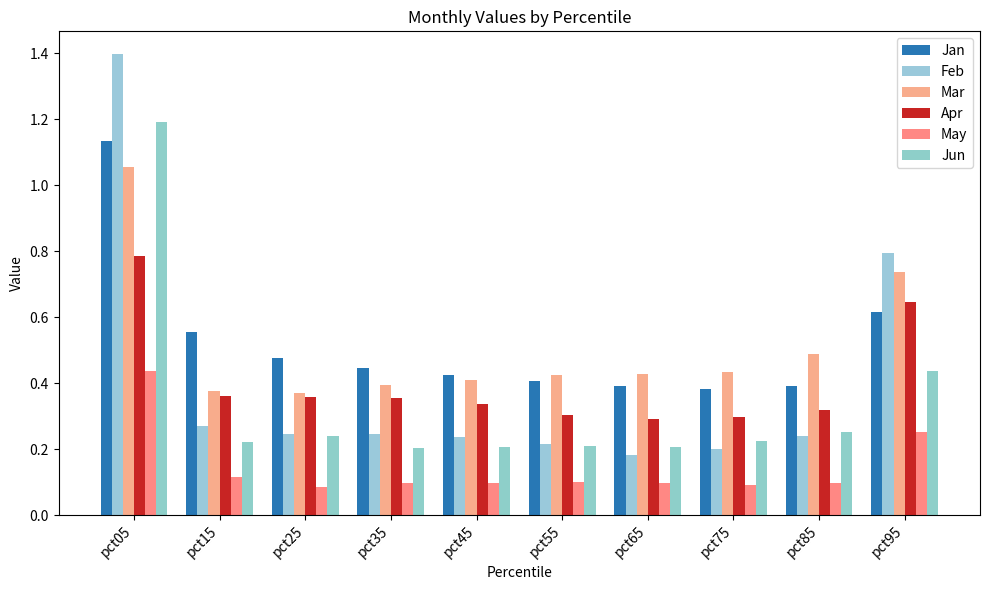

What is the value of the Jun bar at the 9th from the left?

0.3